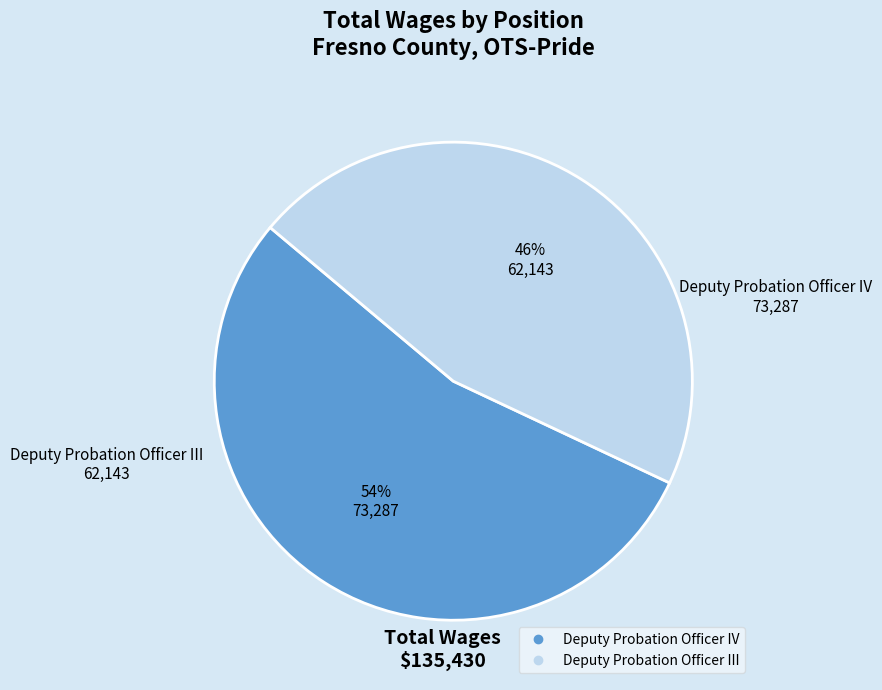

What is the smallest slice in the pie chart?

Deputy Probation Officer III